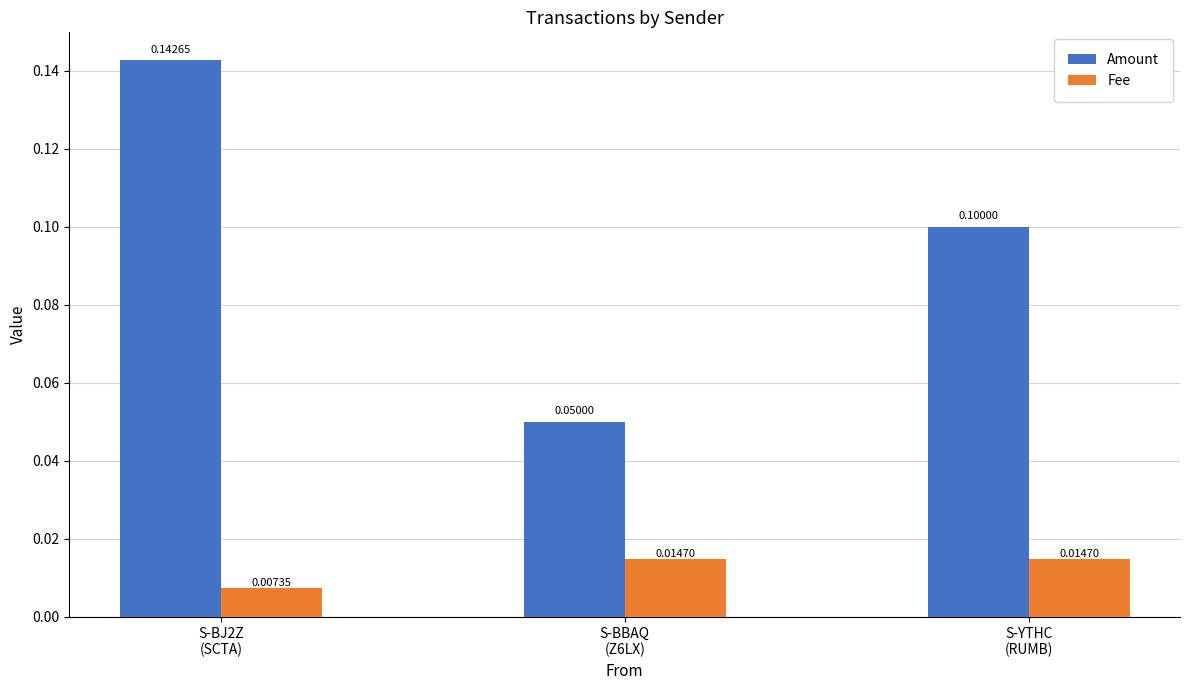

How many Amount values are between 0 and 1?

3